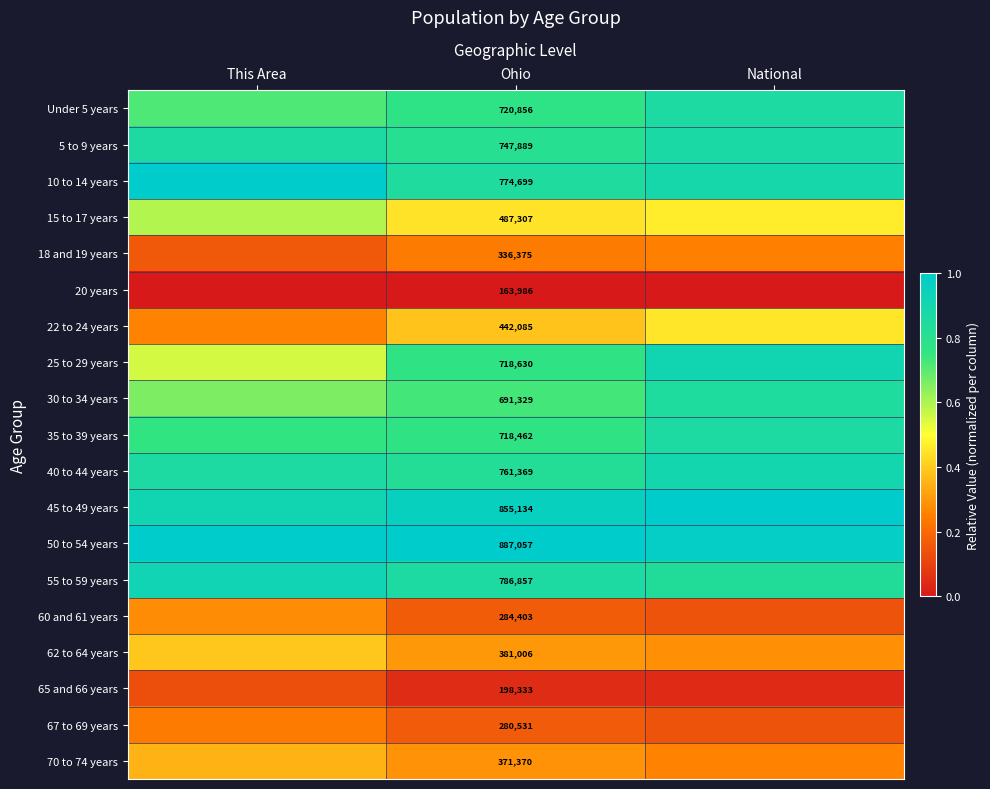

Is the value of 15 to 17 years at Ohio greater than the value of 55 to 59 years at Ohio?

No